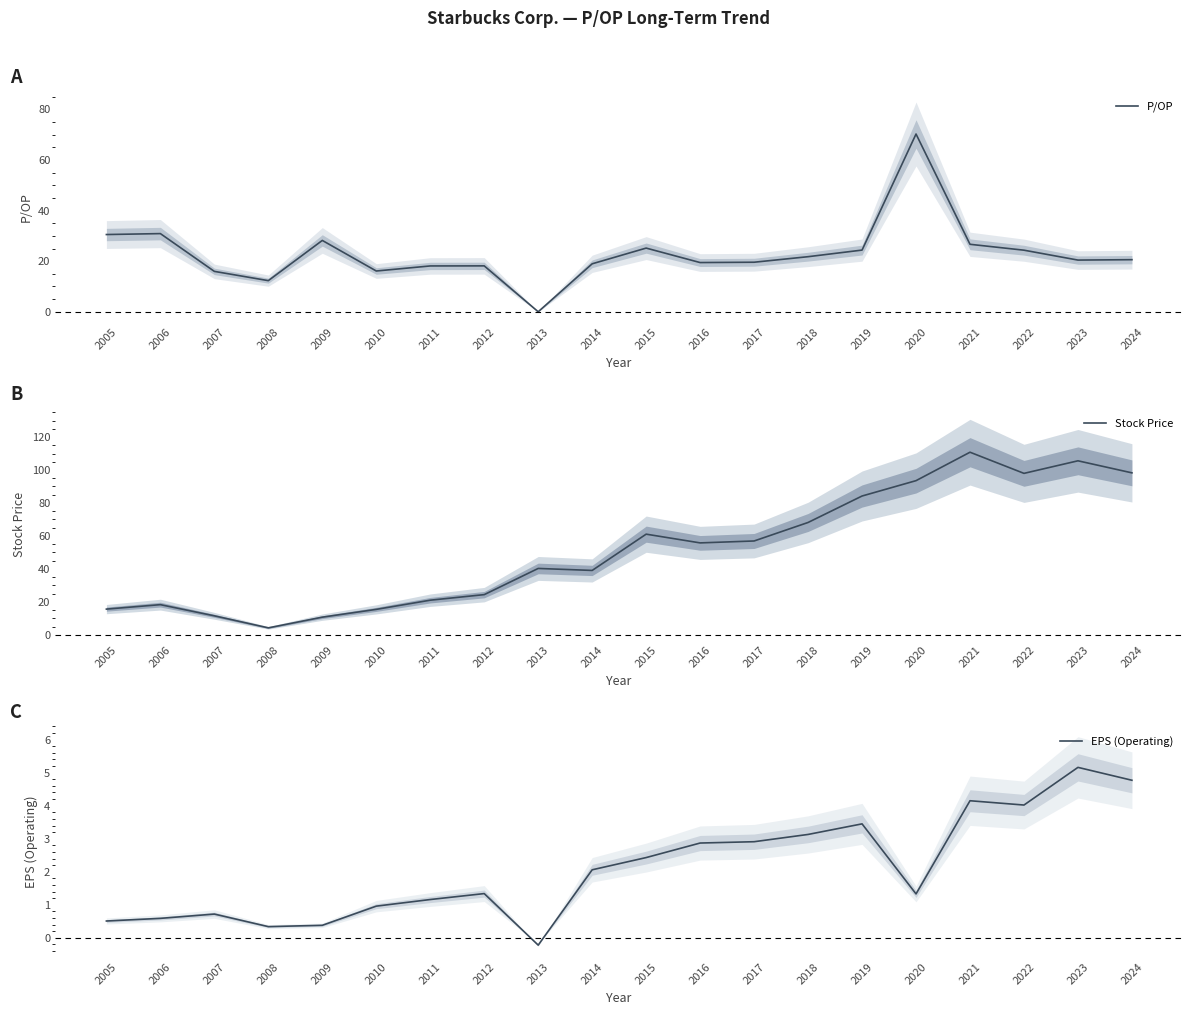

Does the chart have visible grid lines?

No